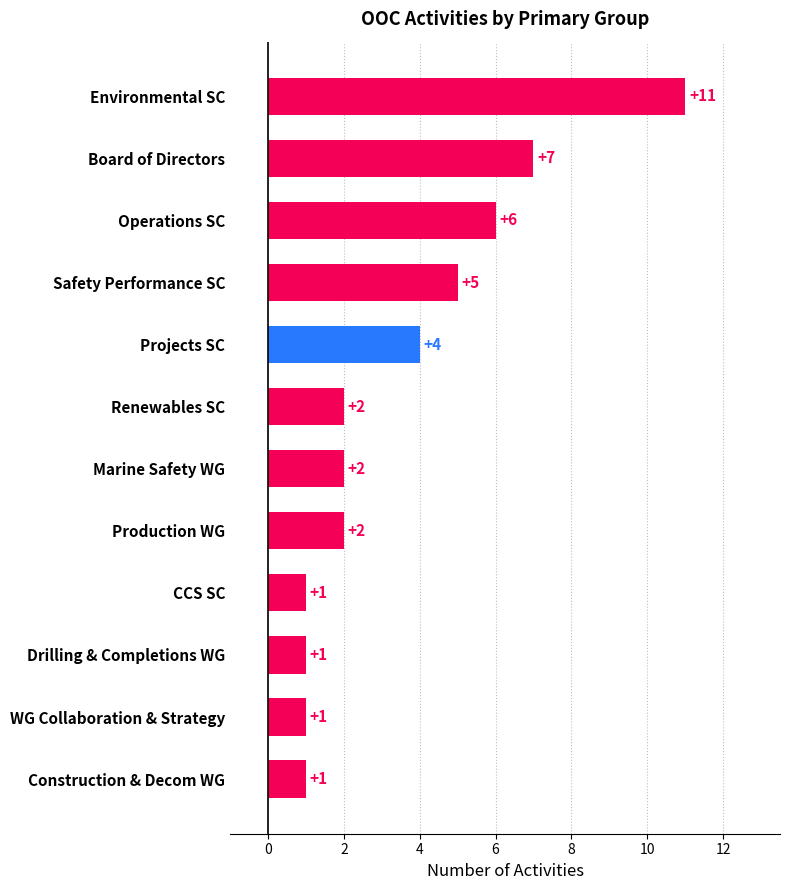

Count the number of data series in this chart.

1